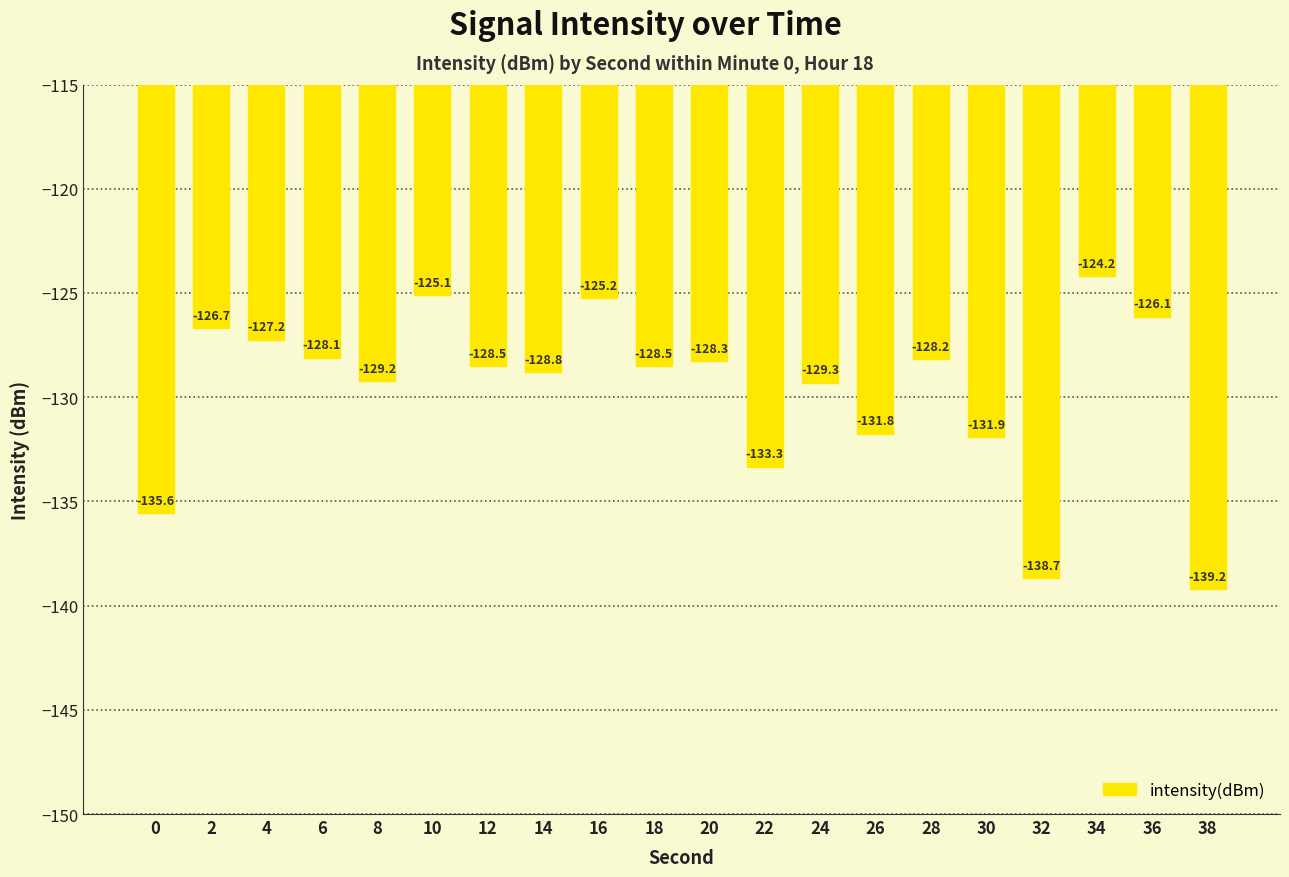

True or false: the data shows -30.9 at 2.

False